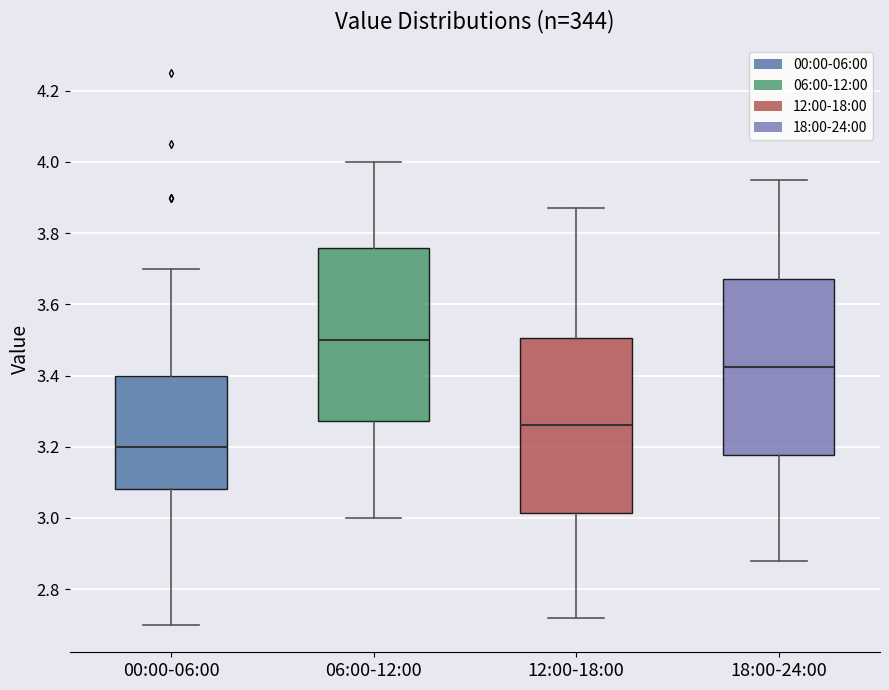

Which box's median line is the highest?

06:00-12:00